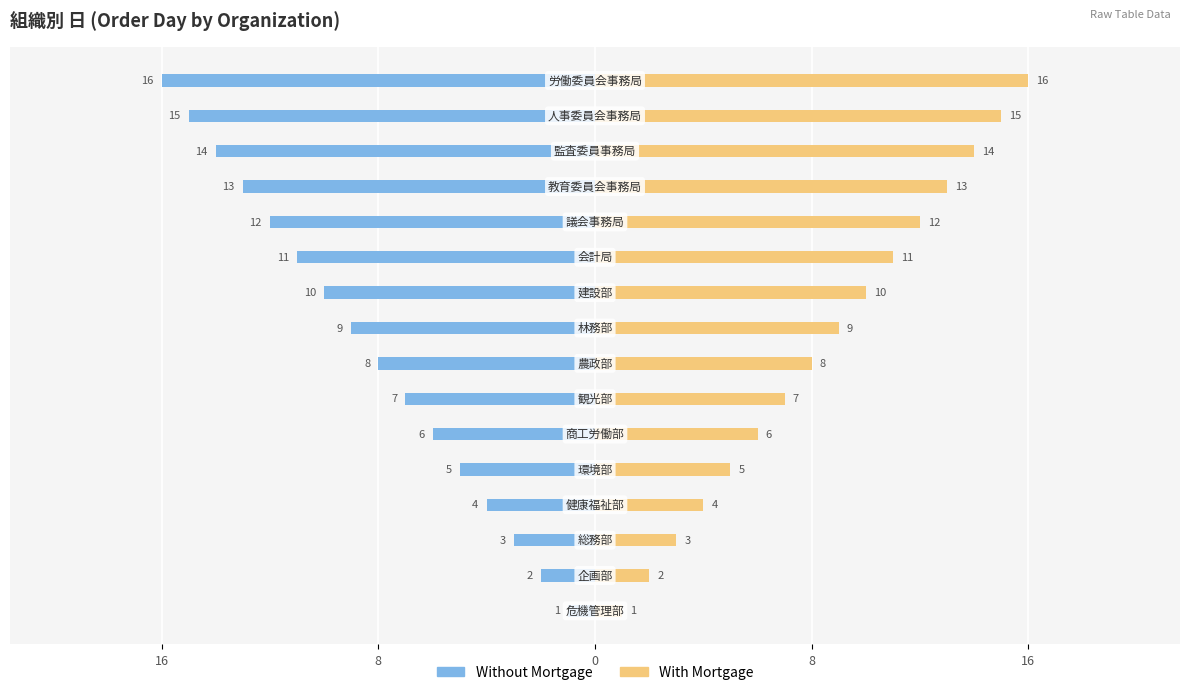

What is the label of the 7th bar from the right?

9